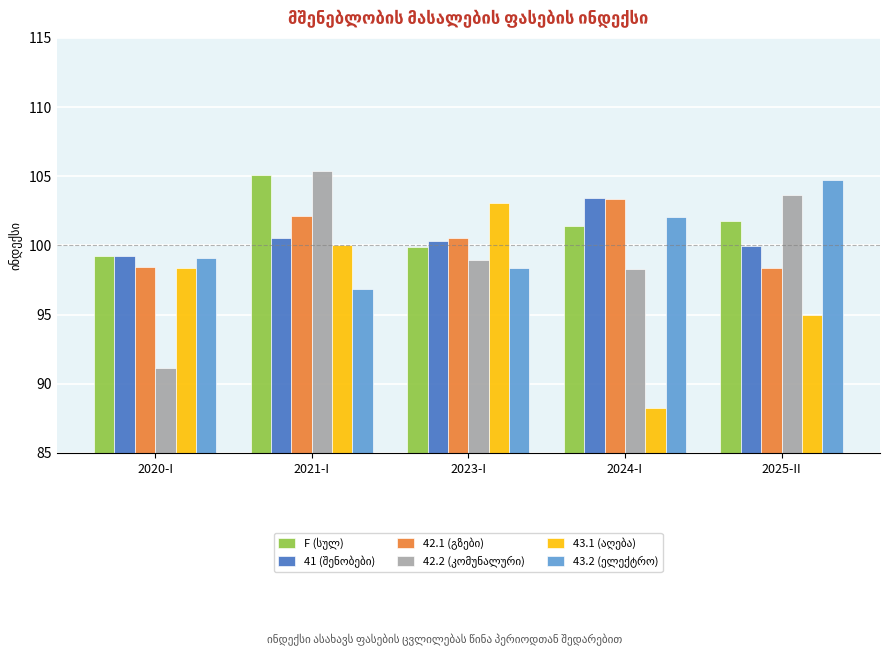

How many categories are shown in the chart?

5